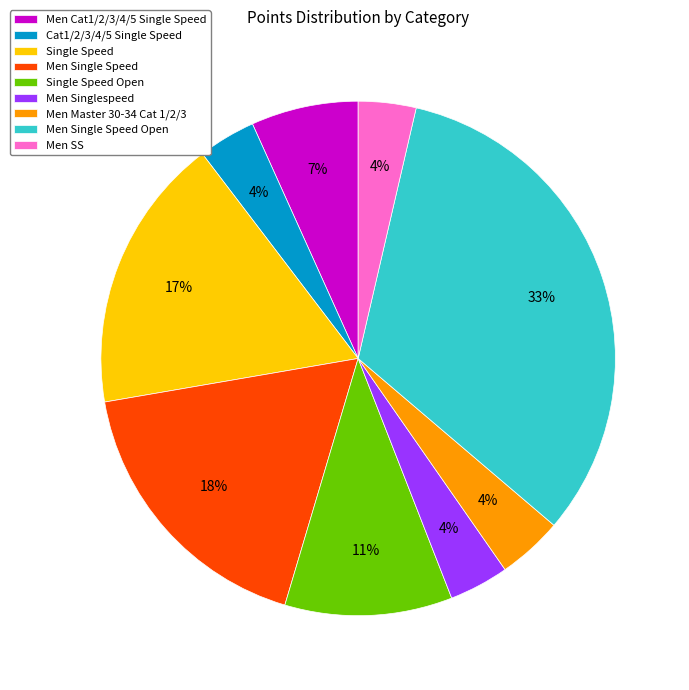

Is Men Cat1/2/3/4/5 Single Speed the majority of the pie?

No